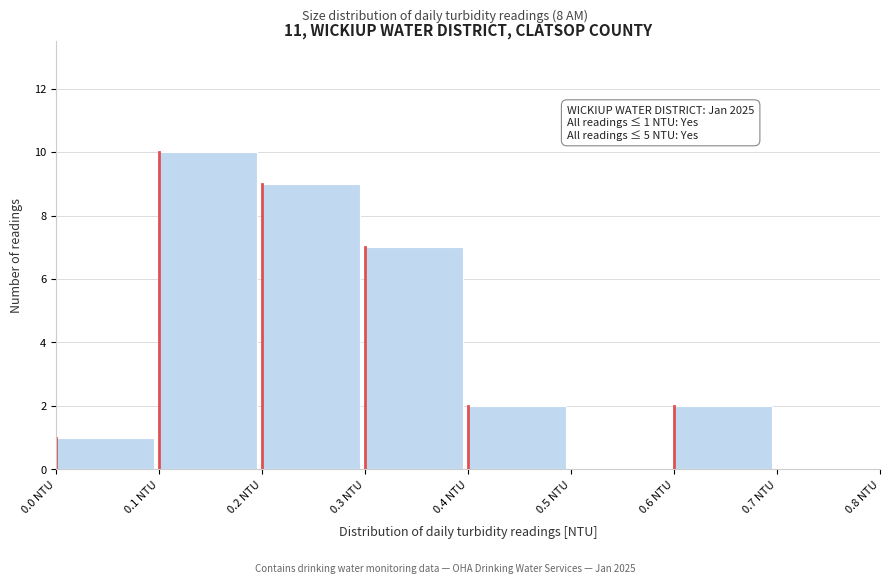

Over which range of the x-axis is the bar tallest?

0.1 to 0.2